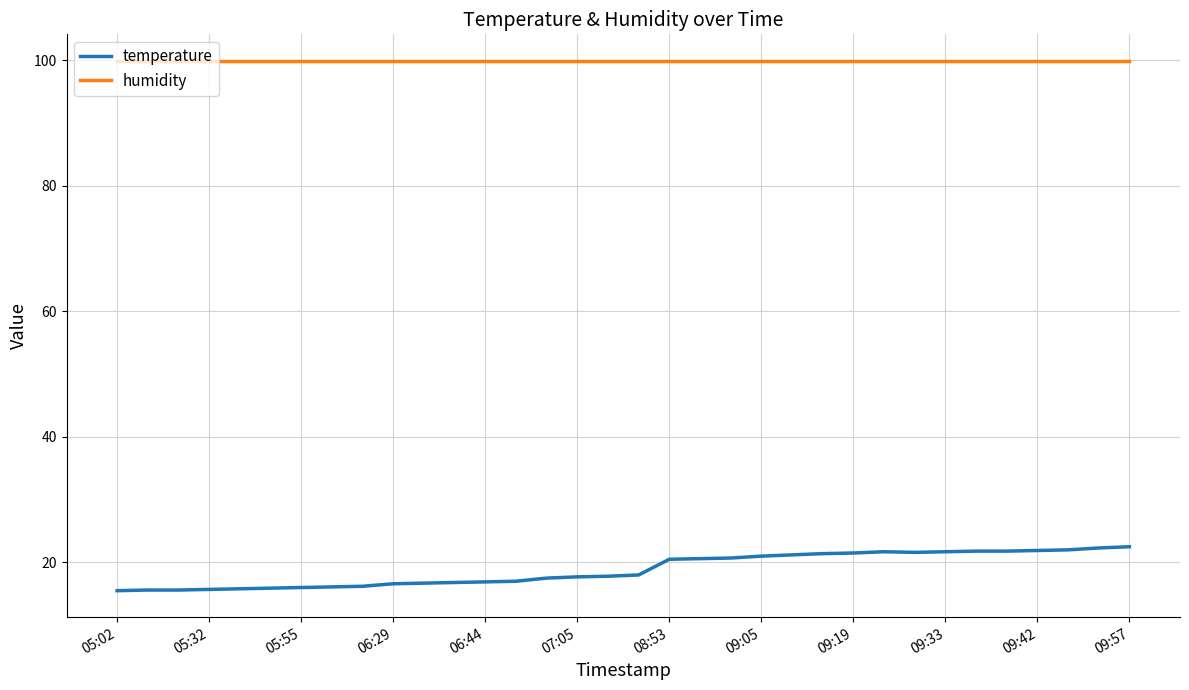

Which series has the largest total across all categories?

humidity